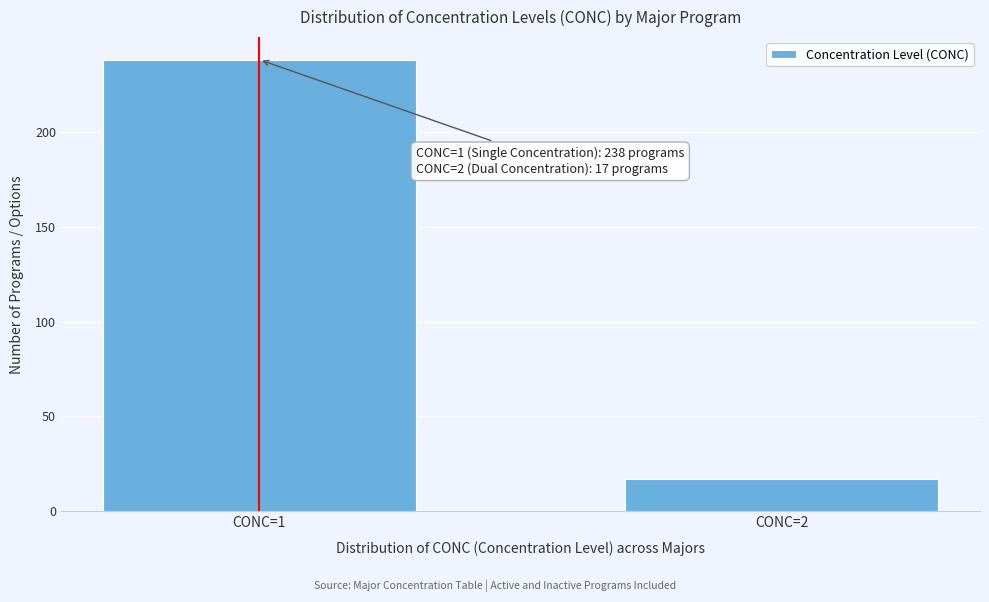

Reading left to right, what are all the values shown in this chart?

CONC=1=238	CONC=2=17